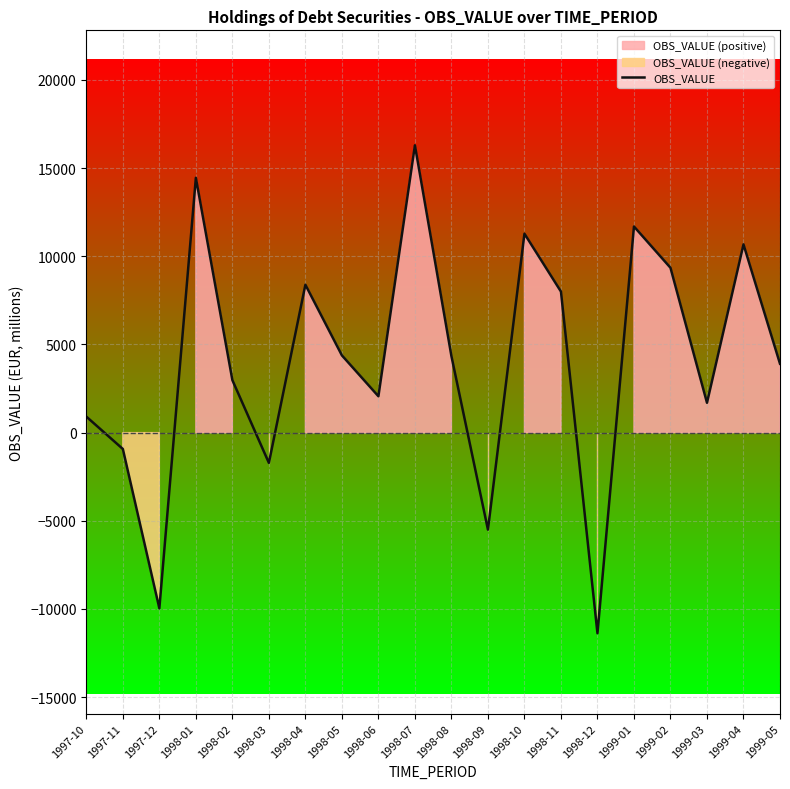

At which category does the data reach its first local peak?

1998-01